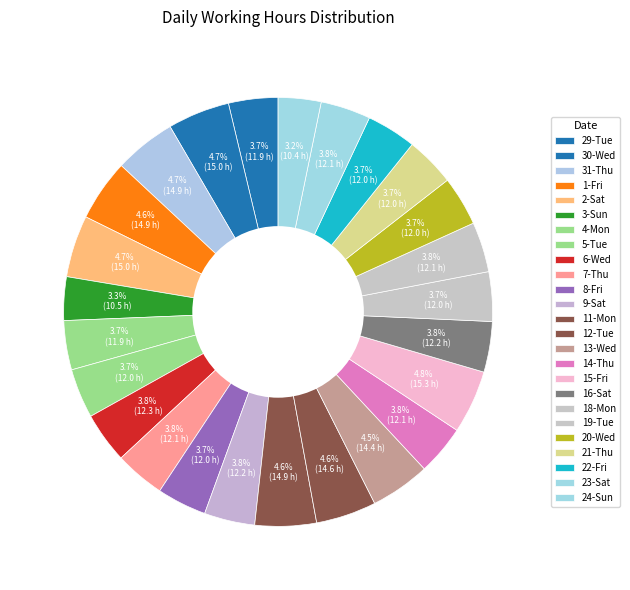

The 4-Mon slice represents 10% of the pie. True or false?

False